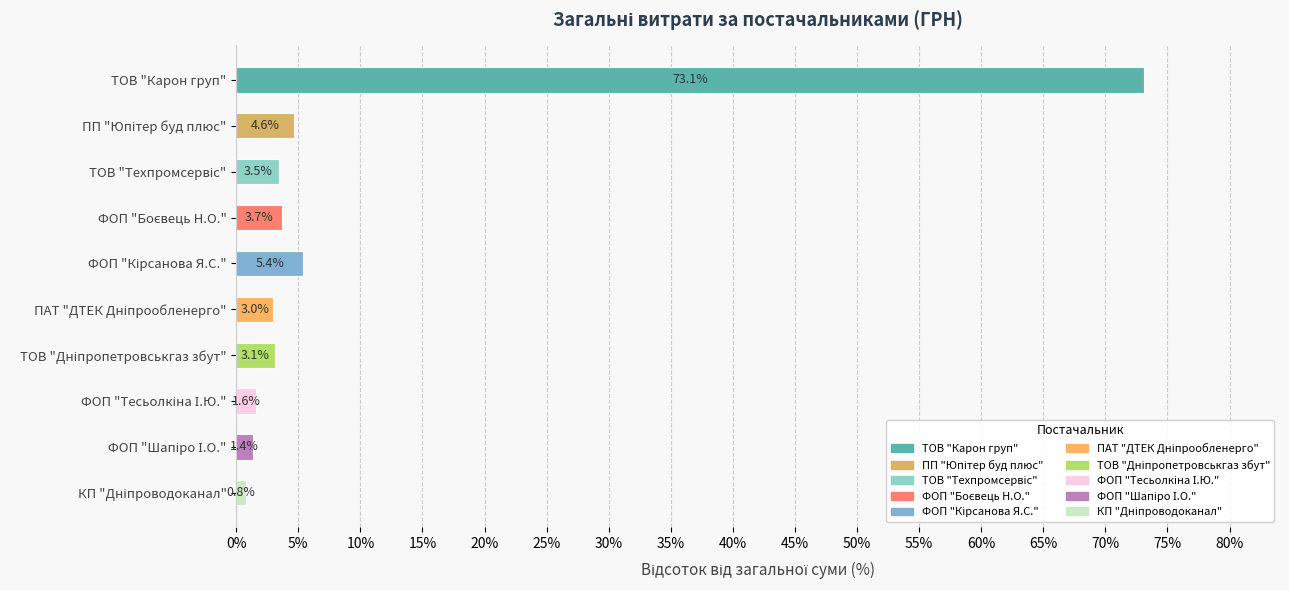

How many data points are less than 3?

4